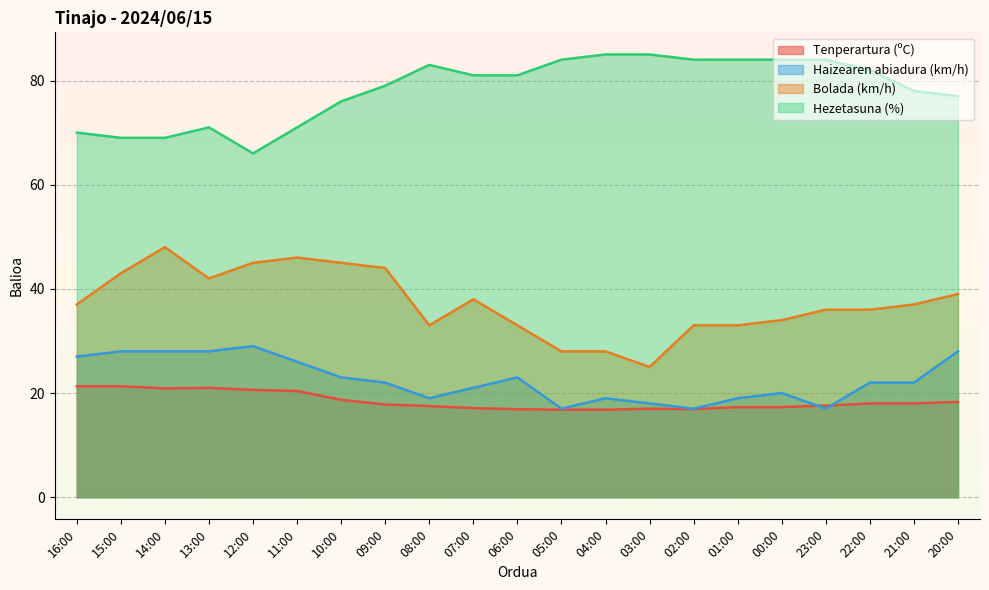

Reading left to right, what are all the values shown in this chart?

Tenperartura (ºC): 21.3	21.3	20.9	21.0	20.6	20.4	18.7	17.8	17.5	17.1	16.9	16.8	16.8	17.0	16.9	17.3	17.3	17.6	18.0	18.0	18.3
Haizearen abiadura (km/h): 27.0	28.0	28.0	28.0	29.0	26.0	23.0	22.0	19.0	21.0	23.0	17.0	19.0	18.0	17.0	19.0	20.0	17.0	22.0	22.0	28.0
Bolada (km/h): 37.0	43.0	48.0	42.0	45.0	46.0	45.0	44.0	33.0	38.0	33.0	28.0	28.0	25.0	33.0	33.0	34.0	36.0	36.0	37.0	39.0
Hezetasuna (%): 70.0	69.0	69.0	71.0	66.0	71.0	76.0	79.0	83.0	81.0	81.0	84.0	85.0	85.0	84.0	84.0	84.0	84.0	82.0	78.0	77.0